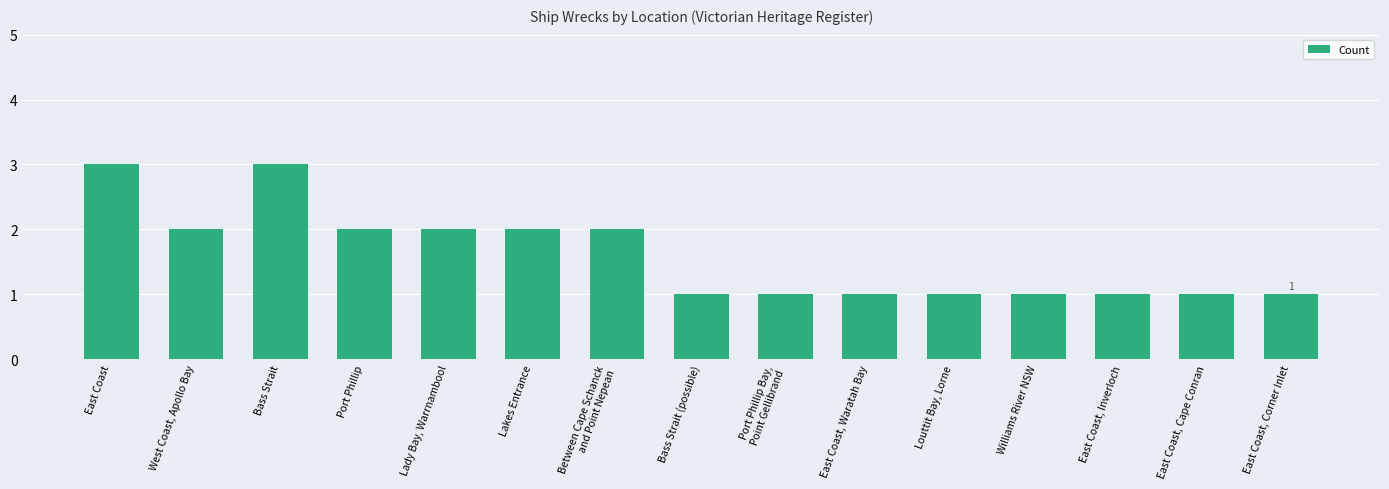

What is the maximum value shown in the chart?

3